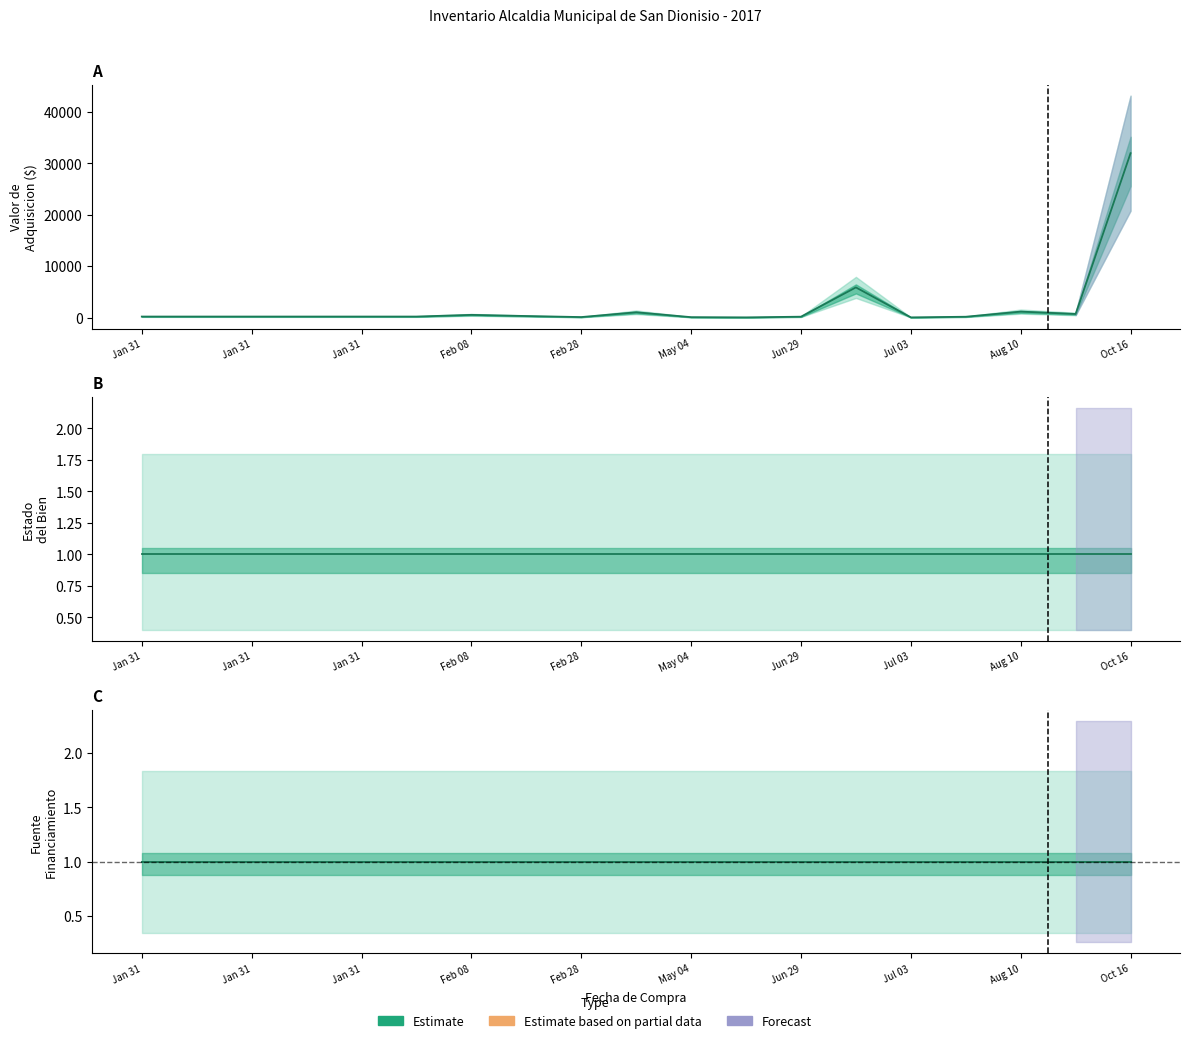

What is the total value across all series at Jan 31?

196.0